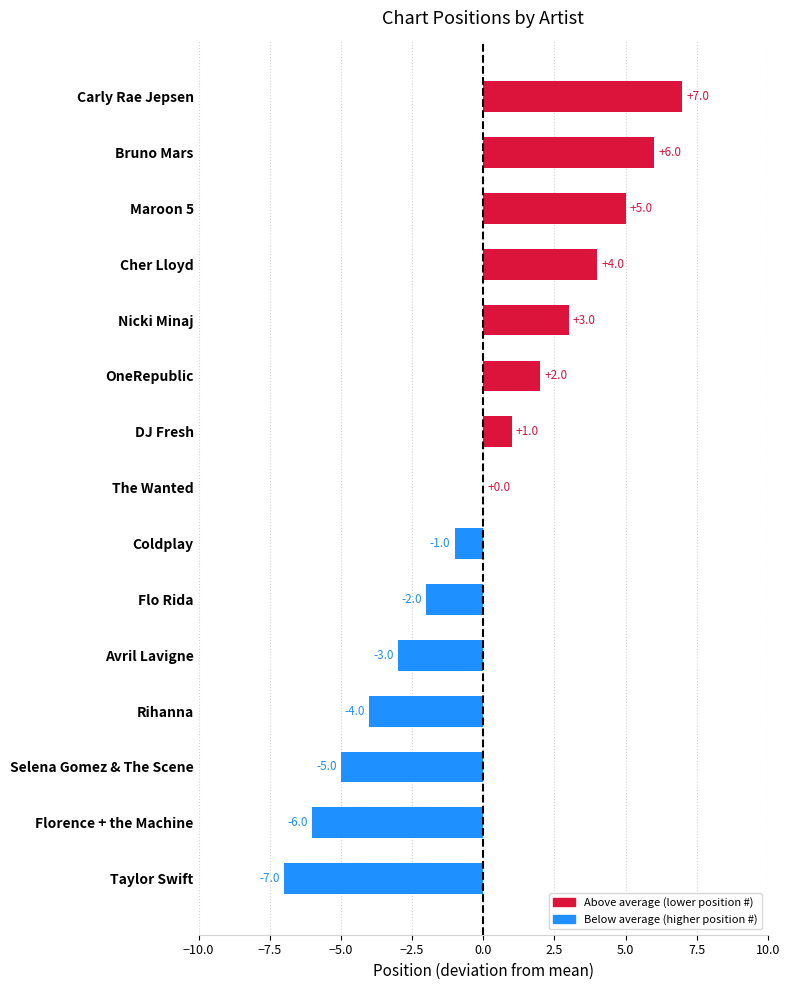

What is the maximum value shown in the chart?

7